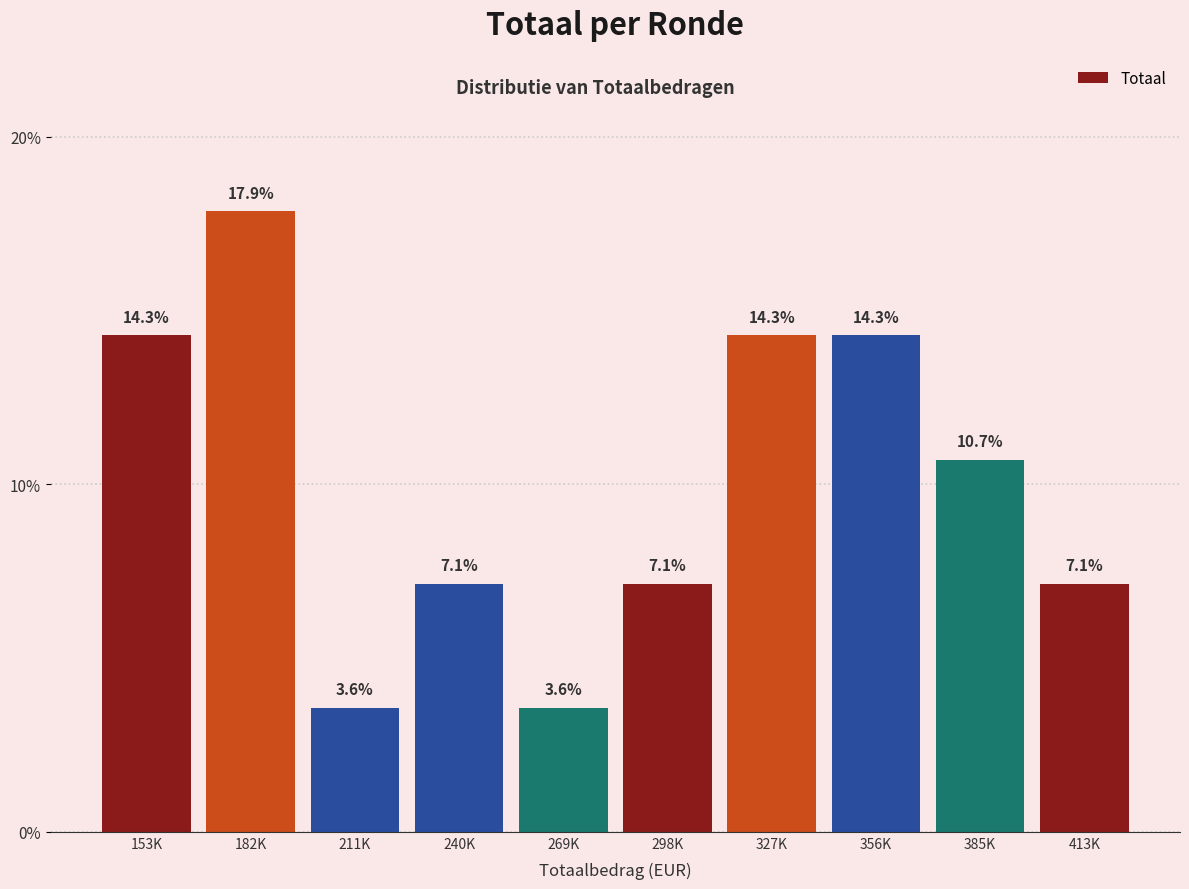

Reading left to right, extract all data points from this chart.

153K=14.3	182K=17.9	211K=3.6	240K=7.1	269K=3.6	298K=7.1	327K=14.3	356K=14.3	385K=10.7	413K=7.1